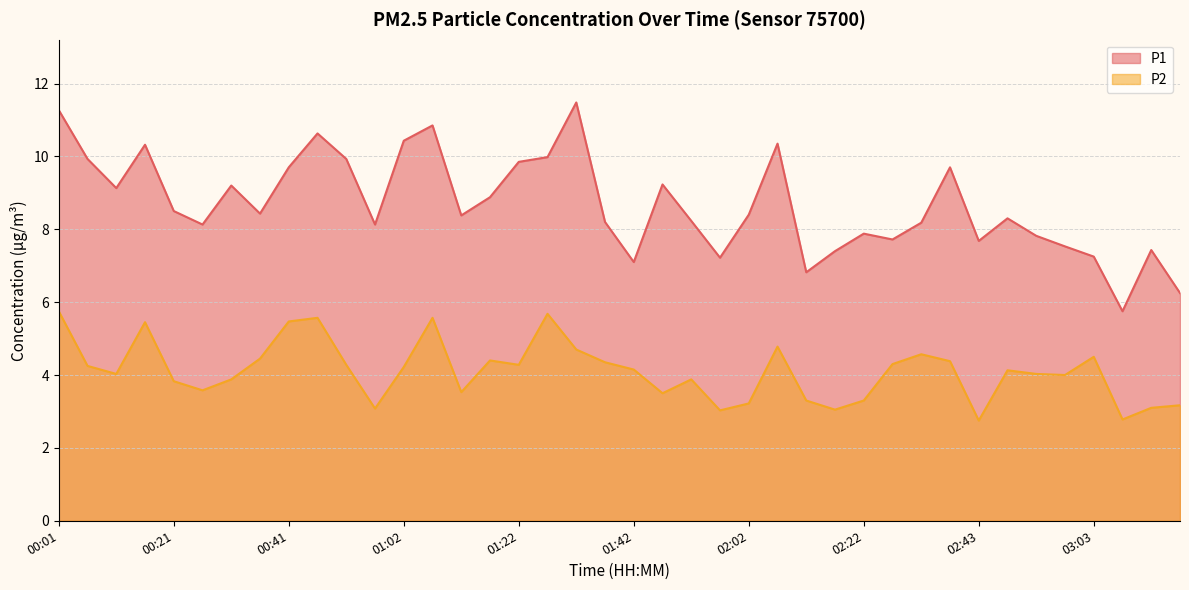

True or false: P1 has more than 0 points higher than both neighbors.

True